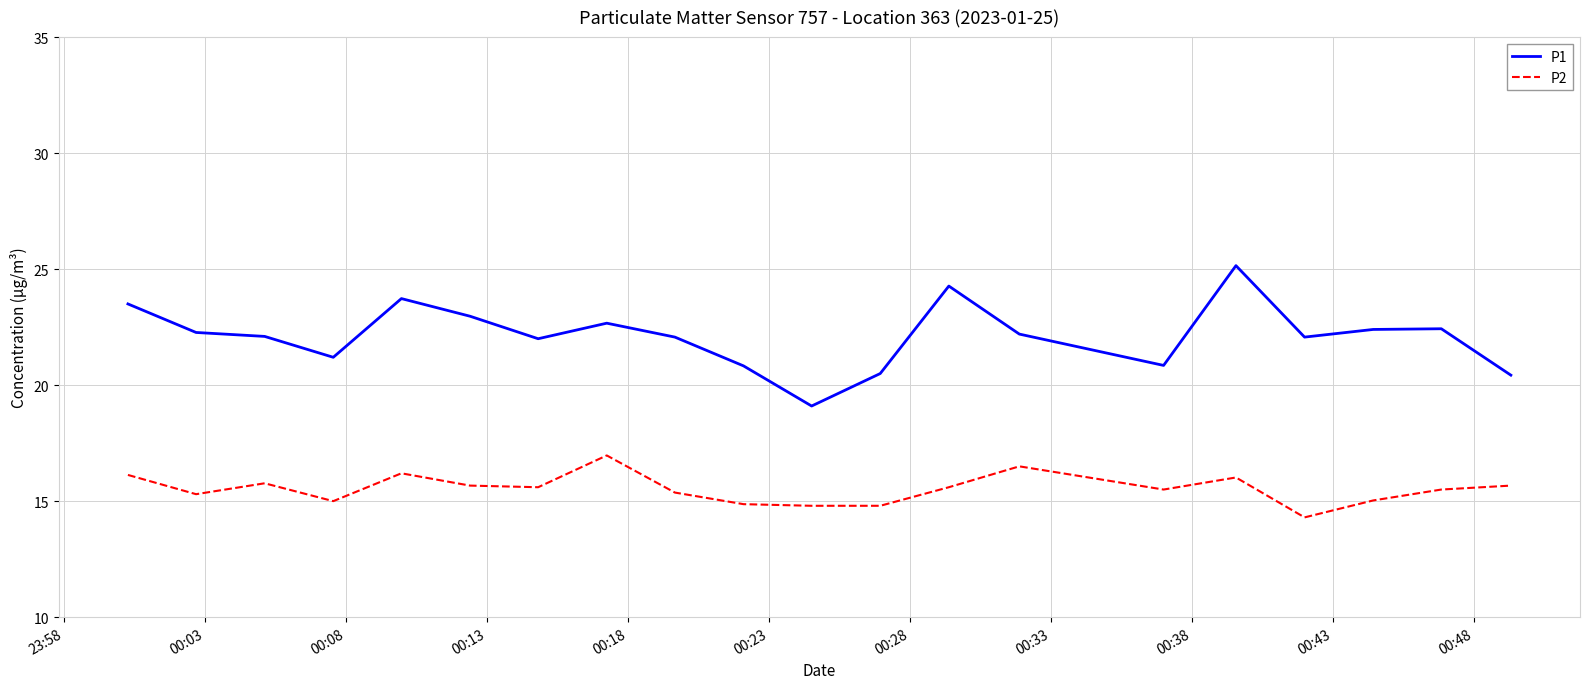

List the series in order of their peak value, lowest first.

P2, P1